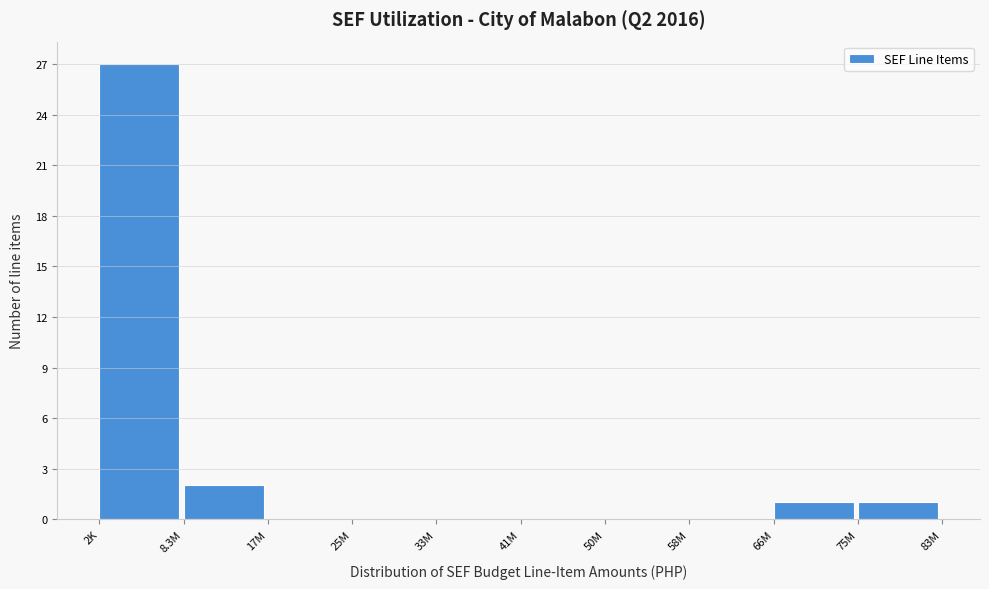

Reading right to left, list all the values displayed in this chart.

75M=1	66M=1	58M=0	50M=0	41M=0	33M=0	25M=0	17M=0	8.3M=2	2K=27